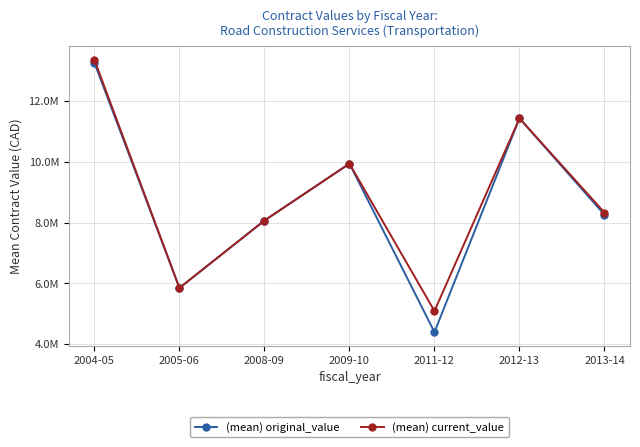

Where does the (mean) current_value series first go above 8328432?

2004-05